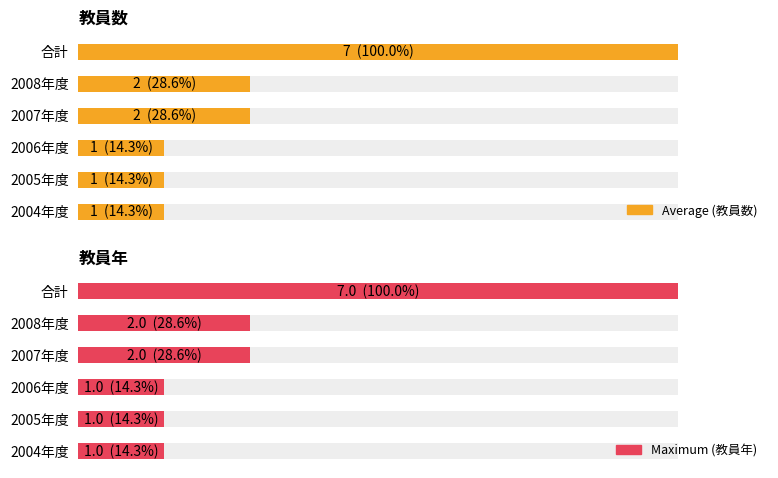

What is the difference between the maximum and second lowest values in the Maximum (教員年) series?

6